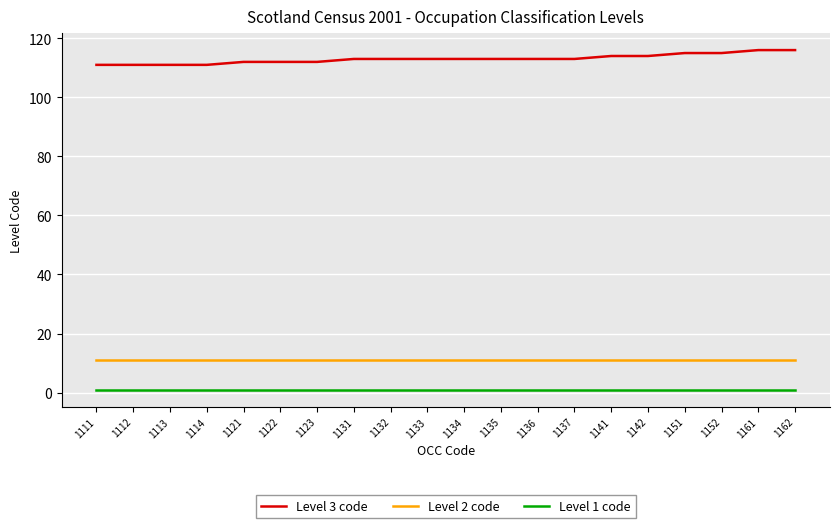

Which series has the largest range (max minus min)?

Level 3 code